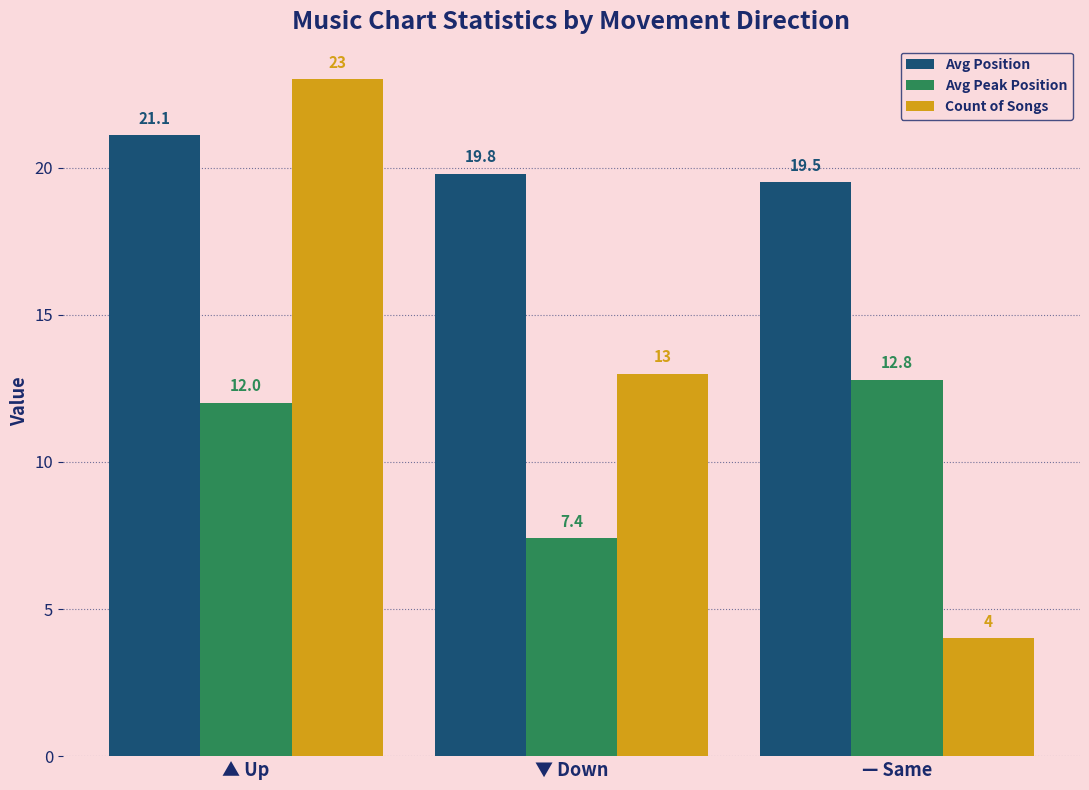

At which category does the chart reach its peak across all series?

▲ Up